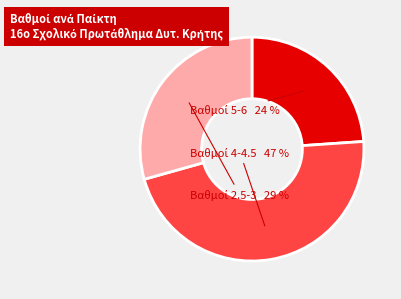

Is there a majority slice in this chart?

No